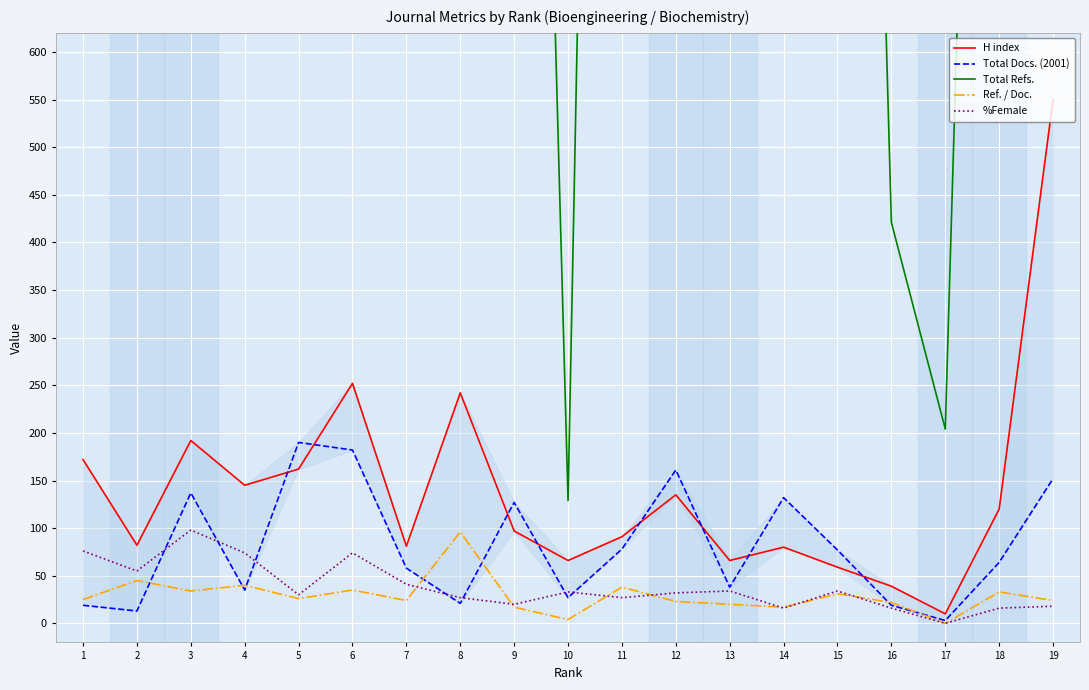

Is the value of Ref. / Doc. at 1 greater than the value of Total Docs. (2001) at 6?

No